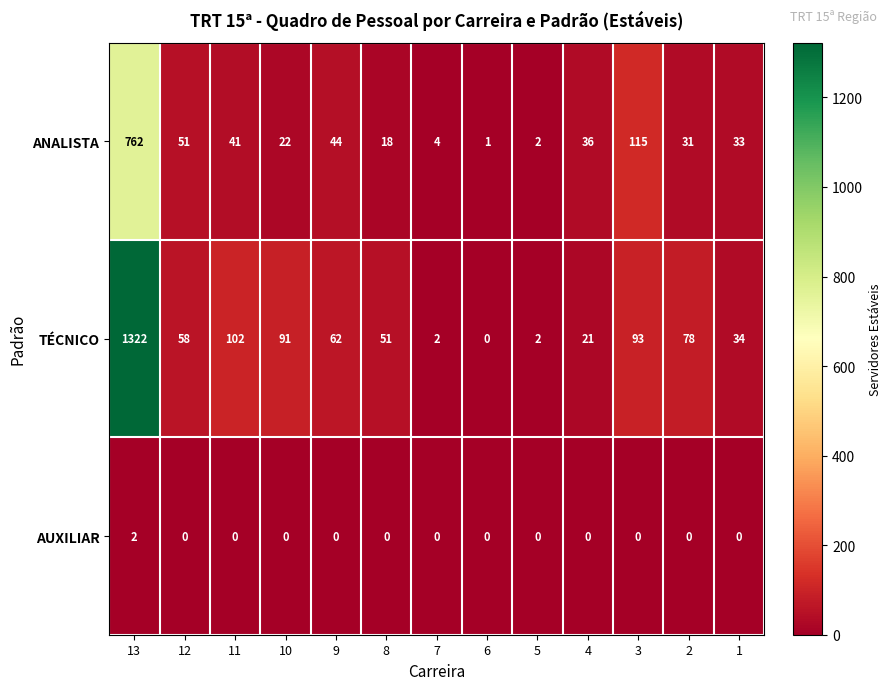

What value does the ANALISTA series have at 3?

115